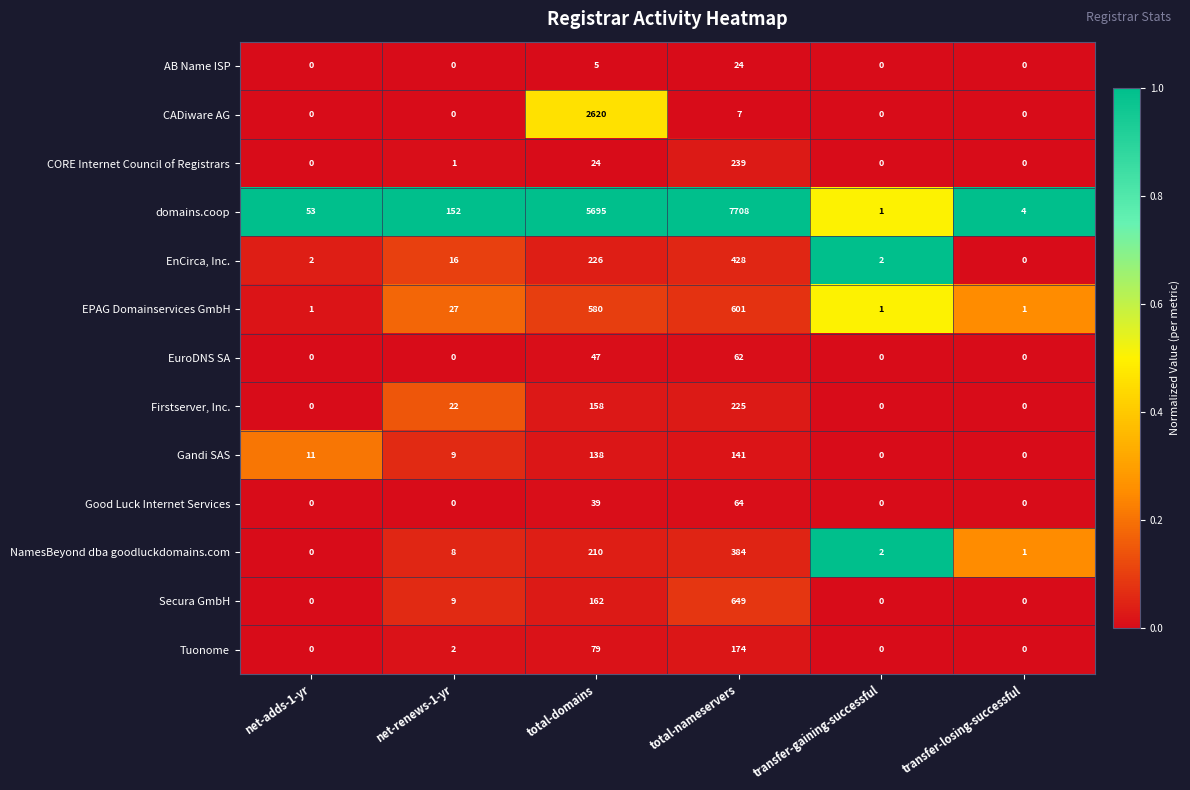

Which series changed the most between total-nameservers and transfer-losing-successful?

domains.coop